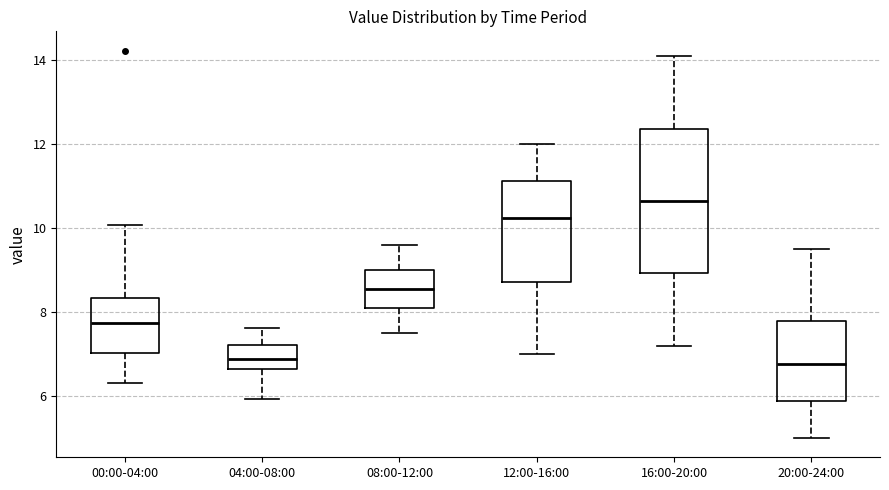

Which box's median line is the highest?

16:00-20:00